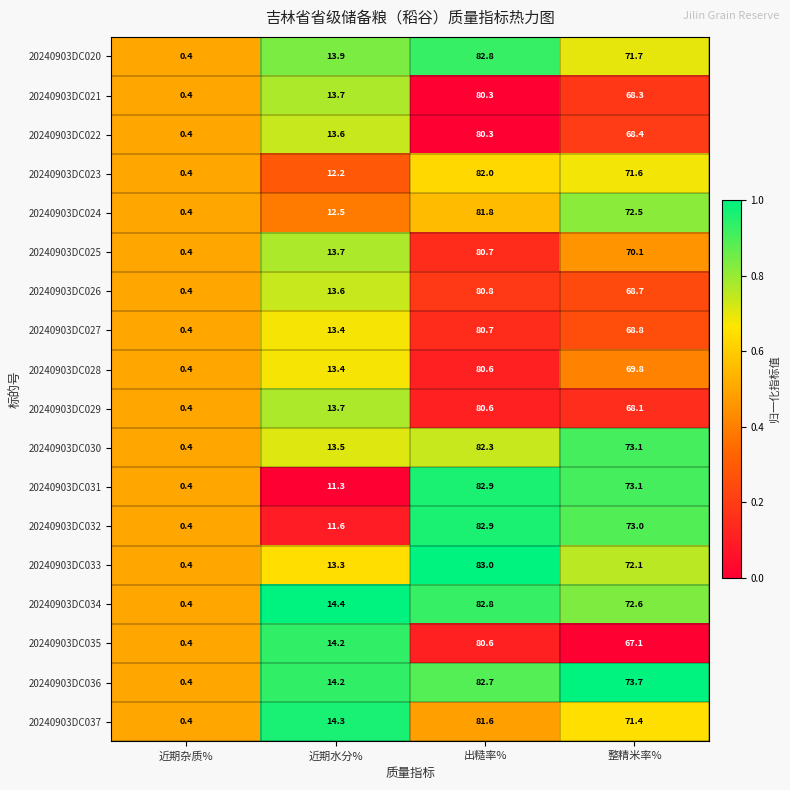

Which series changed the most between 近期水分% and 整精米率%?

20240903DC031